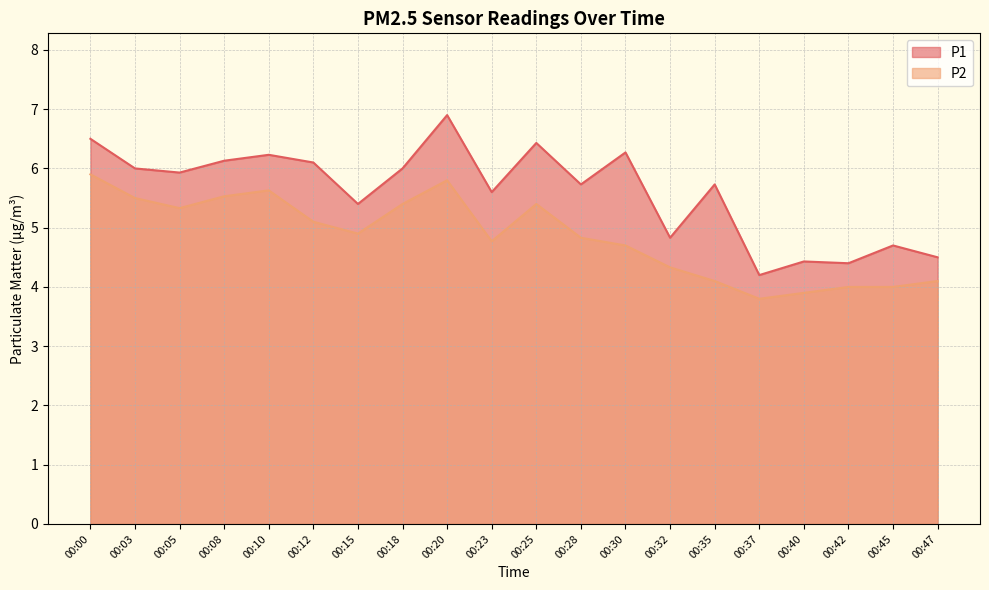

Reading left to right, list all the values displayed in this chart.

P1: 6.5	6.0	5.9	6.1	6.2	6.1	5.4	6.0	6.9	5.6	6.4	5.7	6.3	4.8	5.7	4.2	4.4	4.4	4.7	4.5
P2: 5.9	5.5	5.3	5.5	5.6	5.1	4.9	5.4	5.8	4.8	5.4	4.8	4.7	4.3	4.1	3.8	3.9	4.0	4.0	4.1